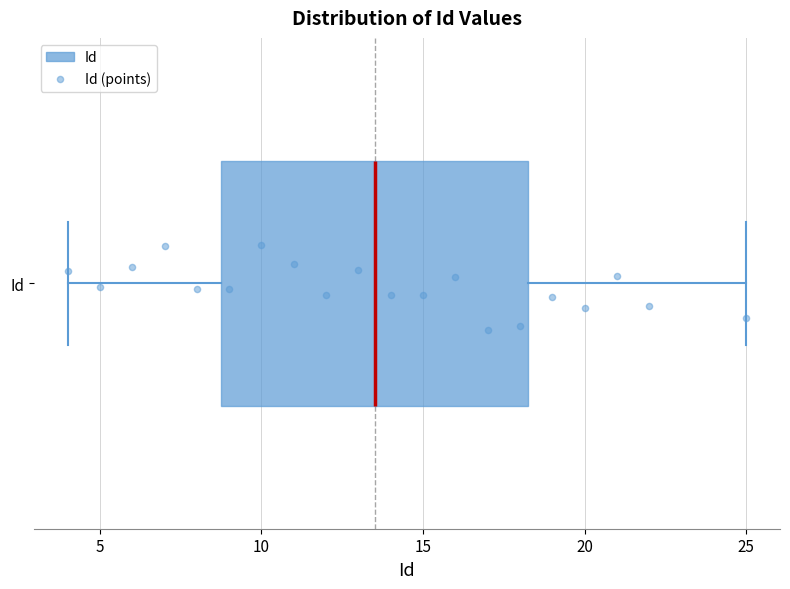

Transcribe this box plot: give where the median line is, the range the box spans, and where the two whiskers end, as read against the x-axis. The values are not printed on the chart, so give them approximately, as read against the axis.

median 13.5, box 9.0 to 18.5, whiskers 4.0 to 25.0